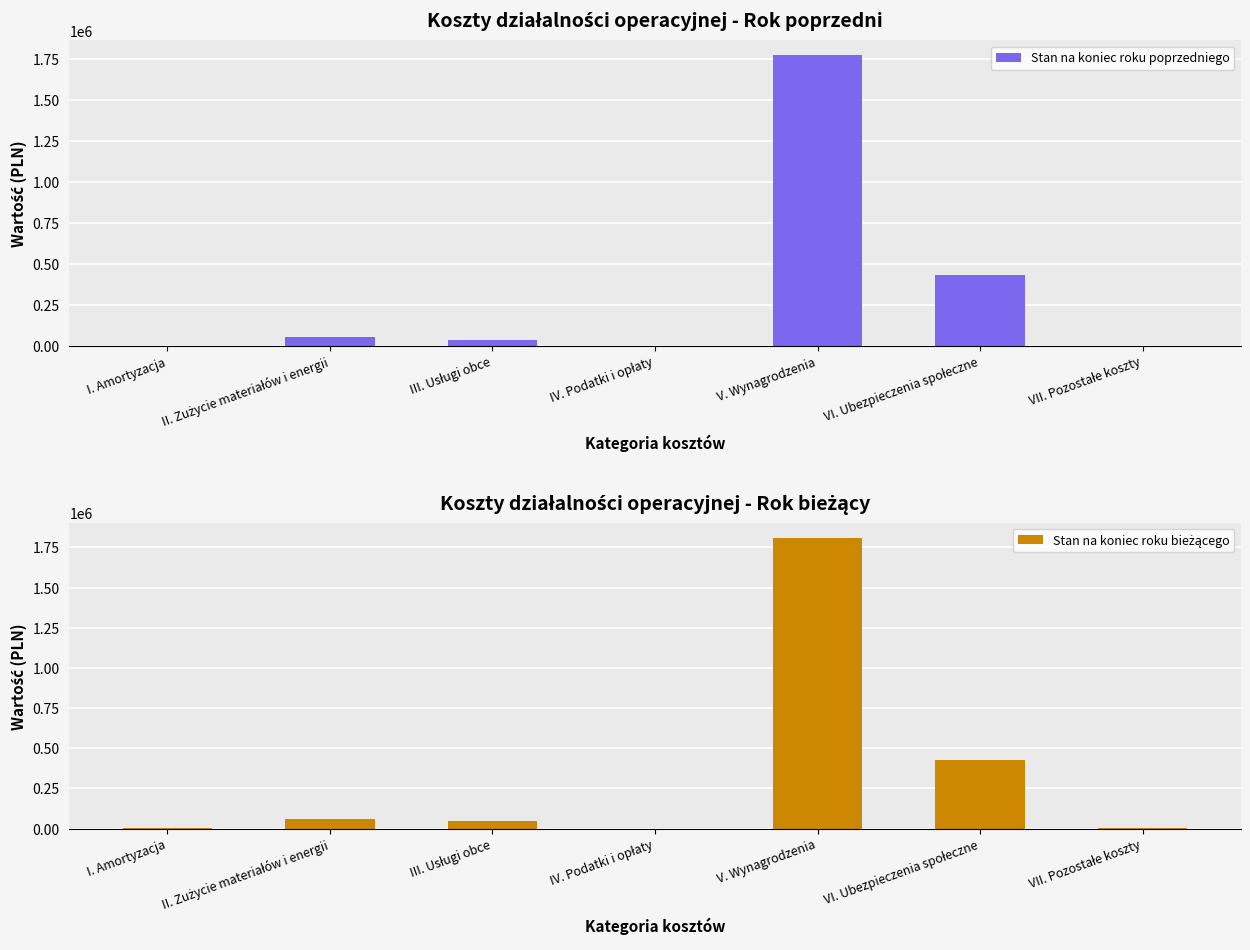

At how many categories does at least one series exceed 1602785?

1